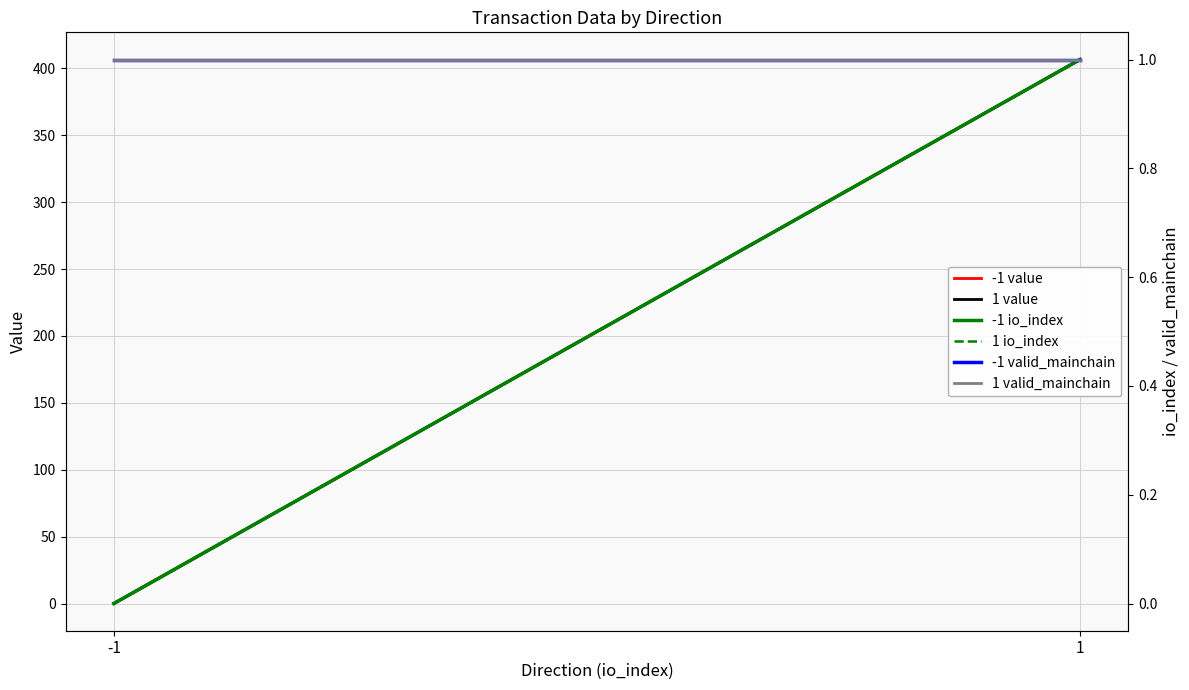

True or false: -1 valid_mainchain has a value of 1.0 at 1.

True